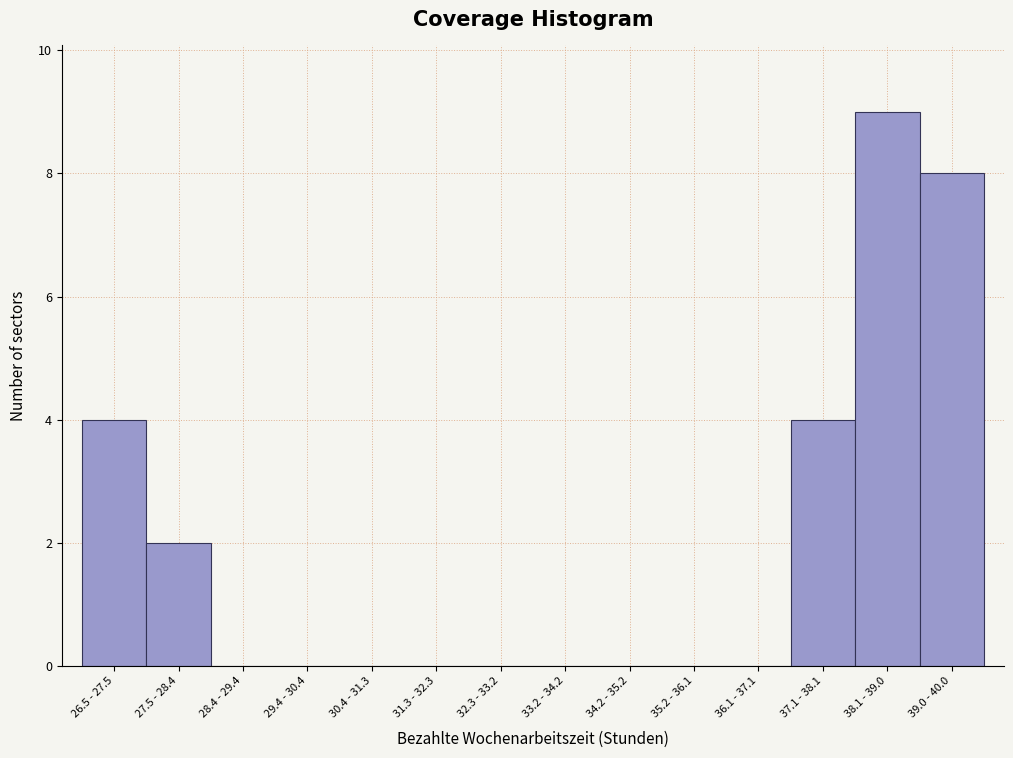

Reading left to right, list all the values displayed in this chart.

26.5 - 27.5=4	27.5 - 28.4=2	28.4 - 29.4=0	29.4 - 30.4=0	30.4 - 31.3=0	31.3 - 32.3=0	32.3 - 33.2=0	33.2 - 34.2=0	34.2 - 35.2=0	35.2 - 36.1=0	36.1 - 37.1=0	37.1 - 38.1=4	38.1 - 39.0=9	39.0 - 40.0=8